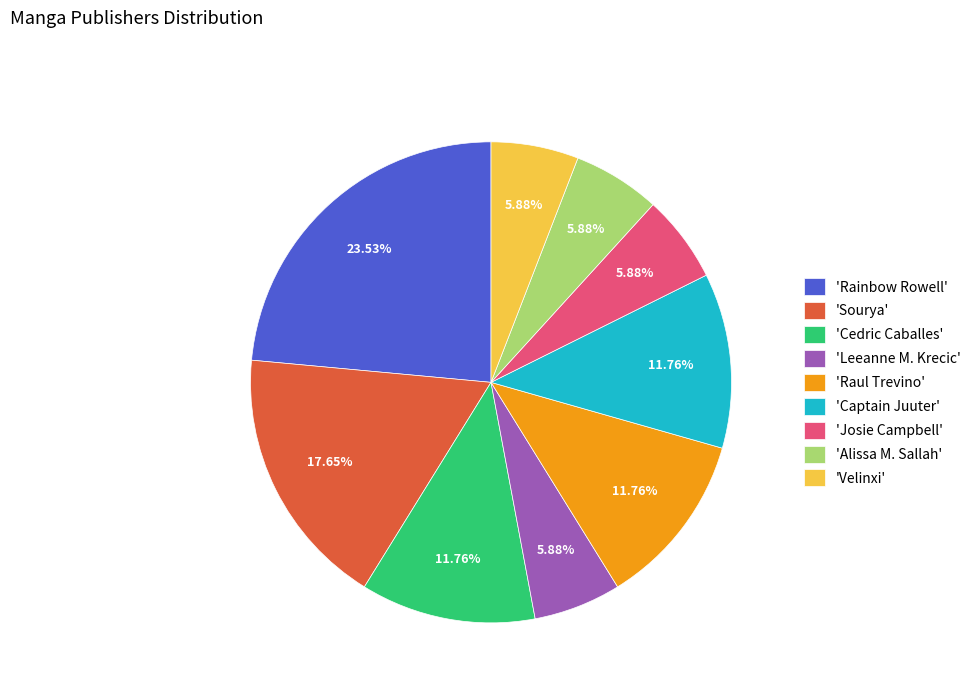

Approximately how many times larger is the value at 'Rainbow Rowell' compared to 'Alissa M. Sallah'?

4.0